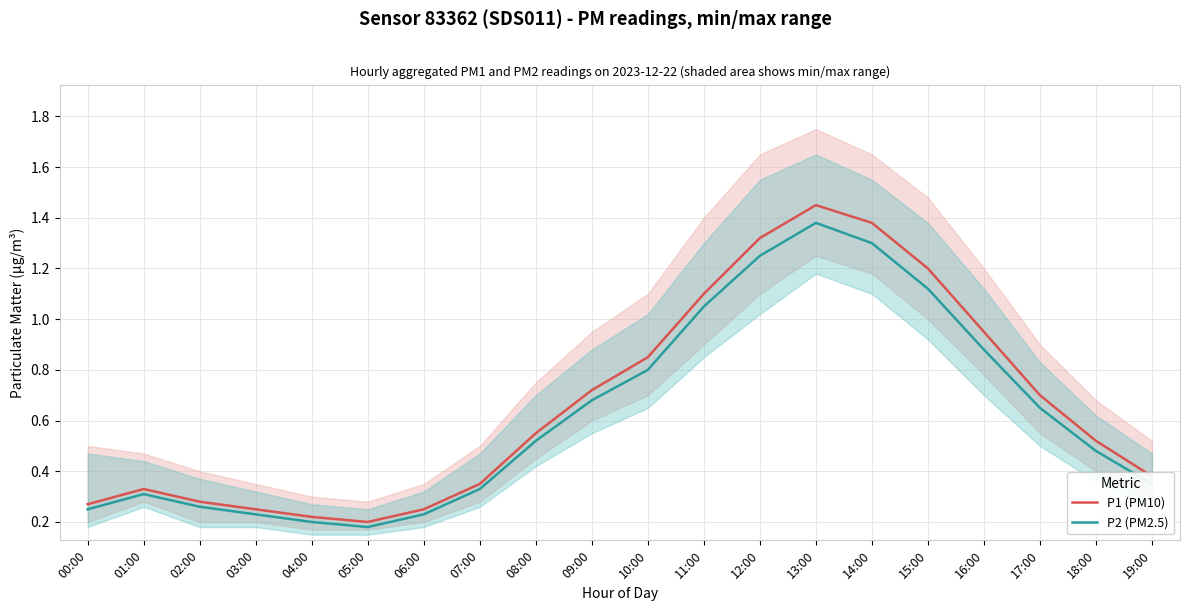

What is the label of the 12th point from the right?

08:00